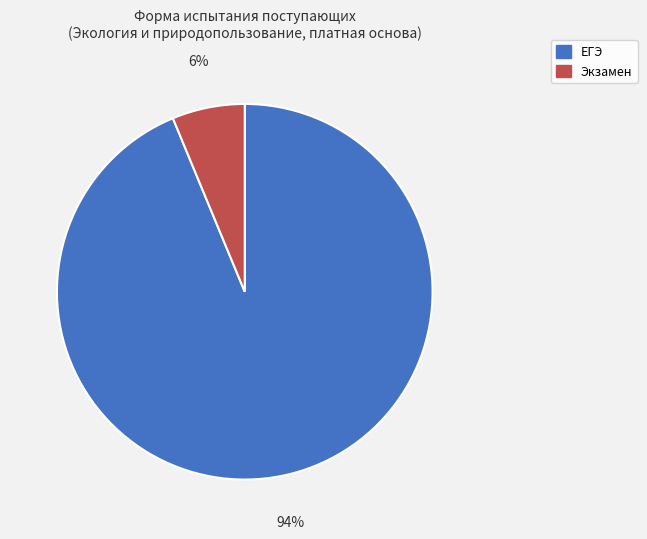

Do ЕГЭ and Экзамен together represent more than half of the pie?

Yes